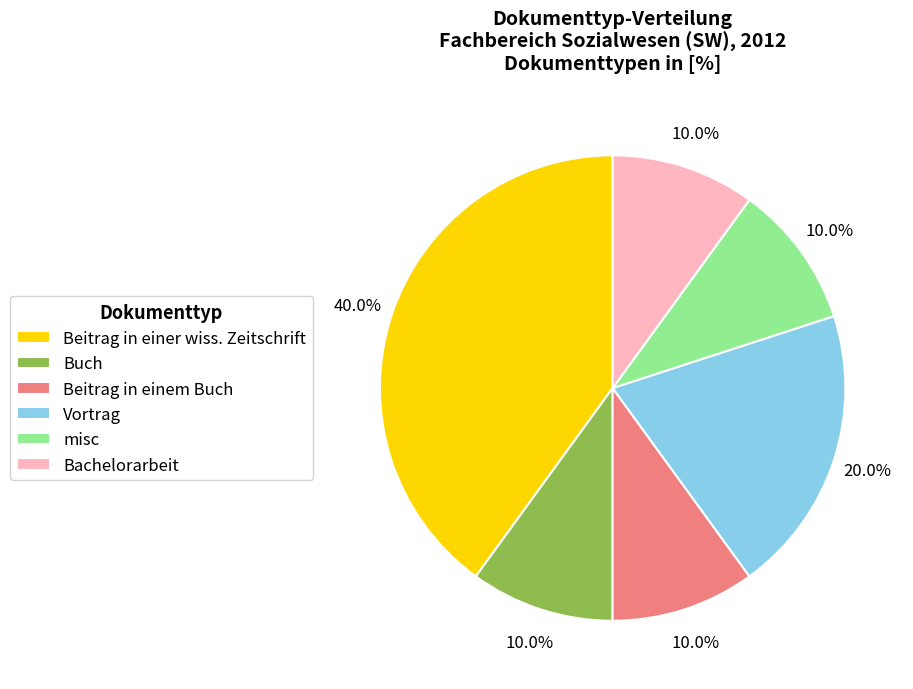

How many slices are in this pie chart?

6